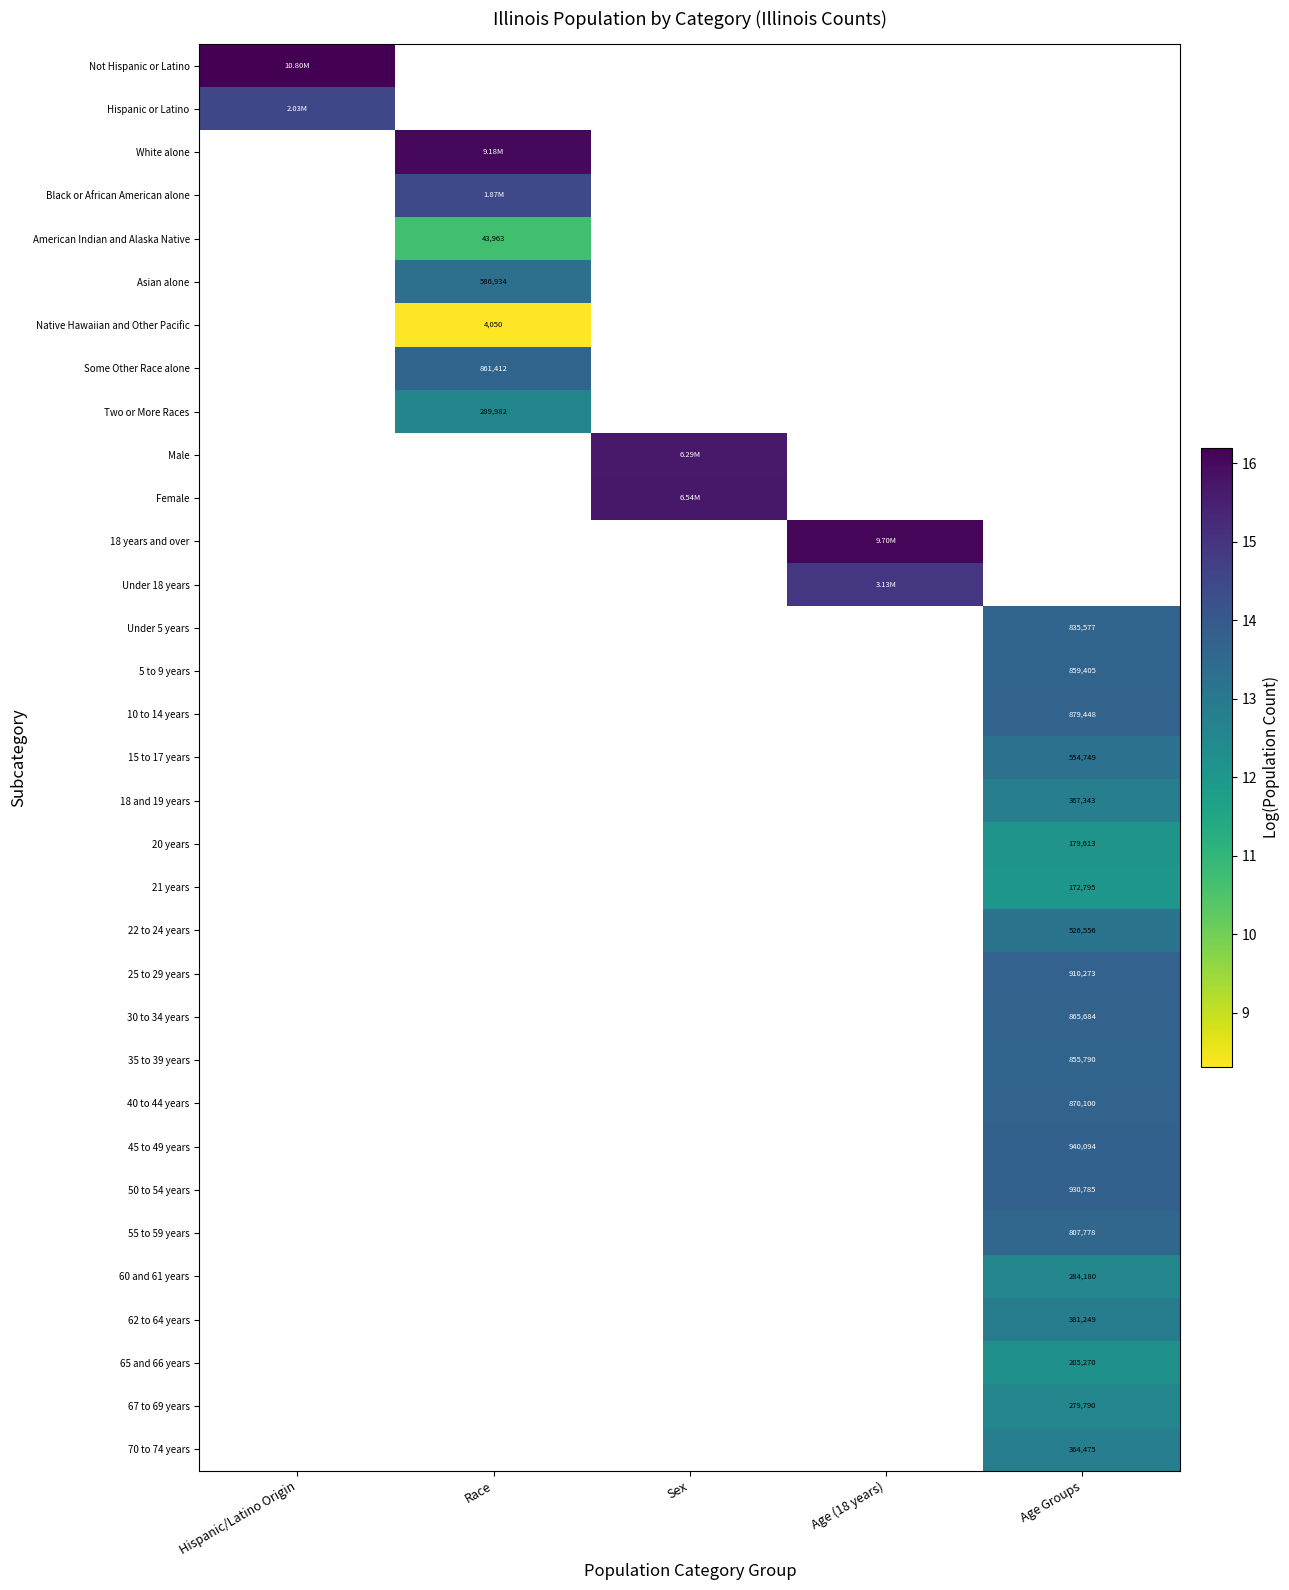

Between Race and Hispanic/Latino Origin, which is larger?

Hispanic/Latino Origin